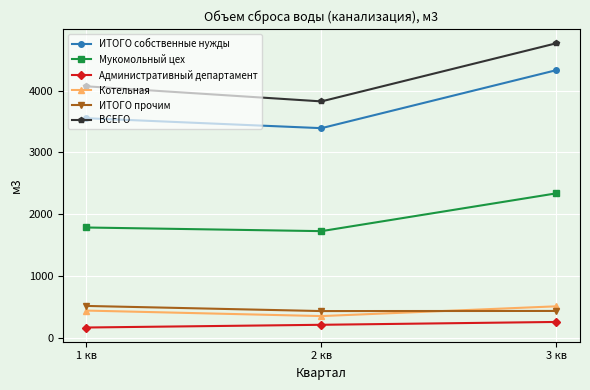

At which category is the sum across all series the highest?

3 кв